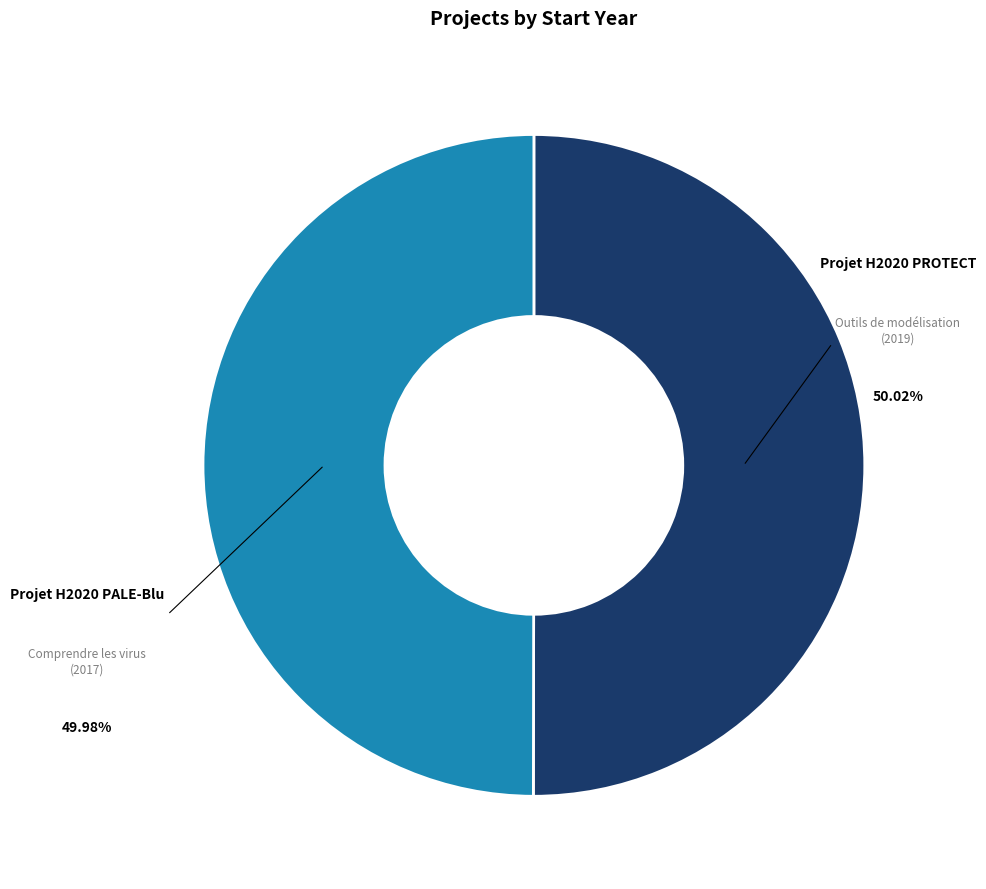

What is the ratio of the value at Projet H2020 PROTECT to the value at Projet H2020 PALE-Blu?

1.0